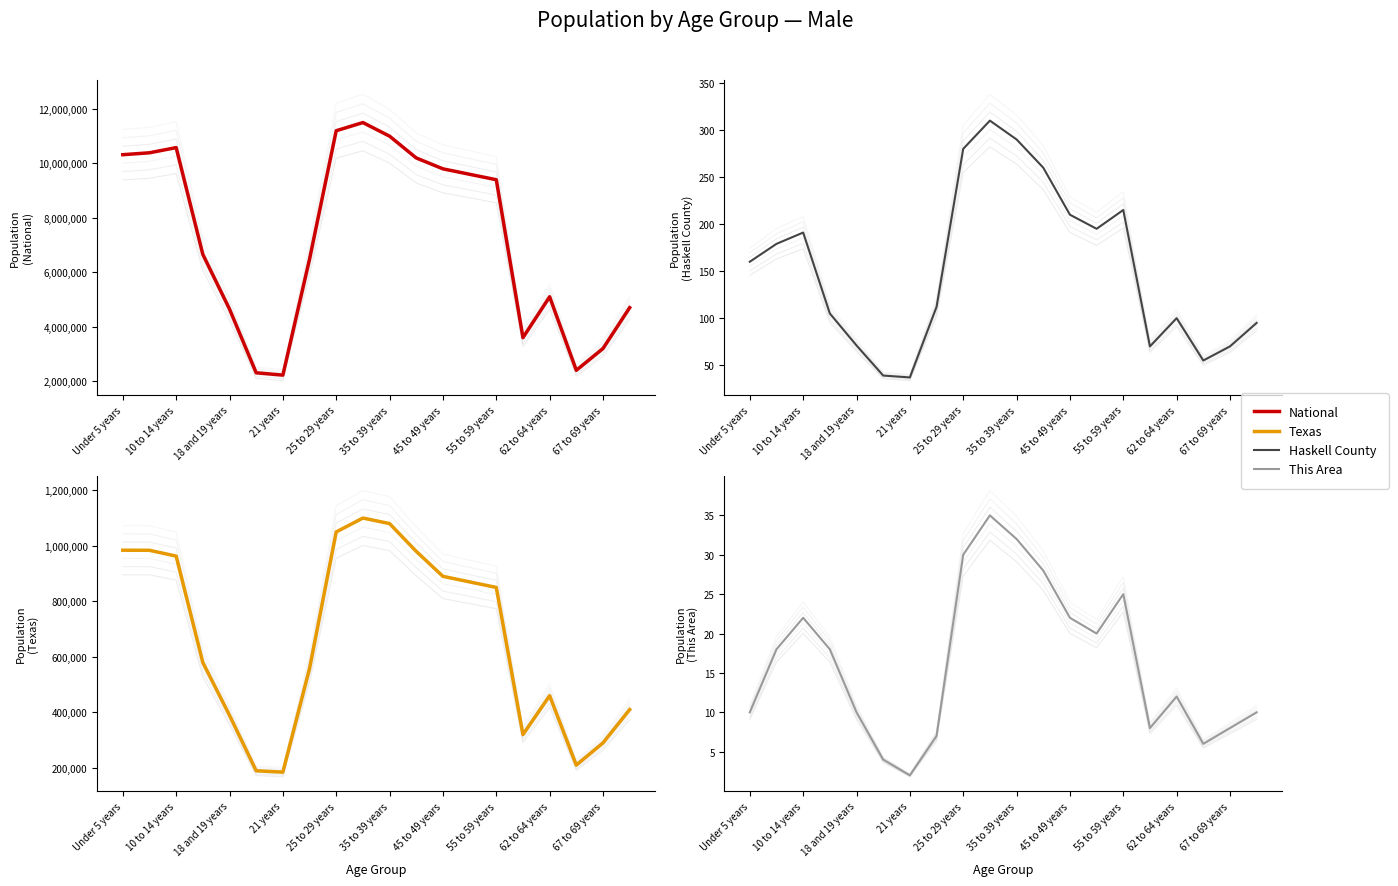

True or false: This Area has more than 2 interior local peaks.

True